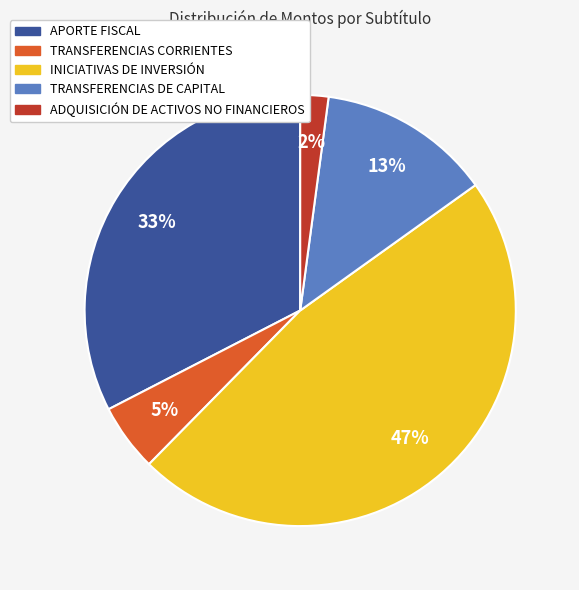

To the nearest percent, what is the difference between the ADQUISICIÓN DE ACTIVOS NO FINANCIEROS and INICIATIVAS DE INVERSIÓN slice percentages?

45%